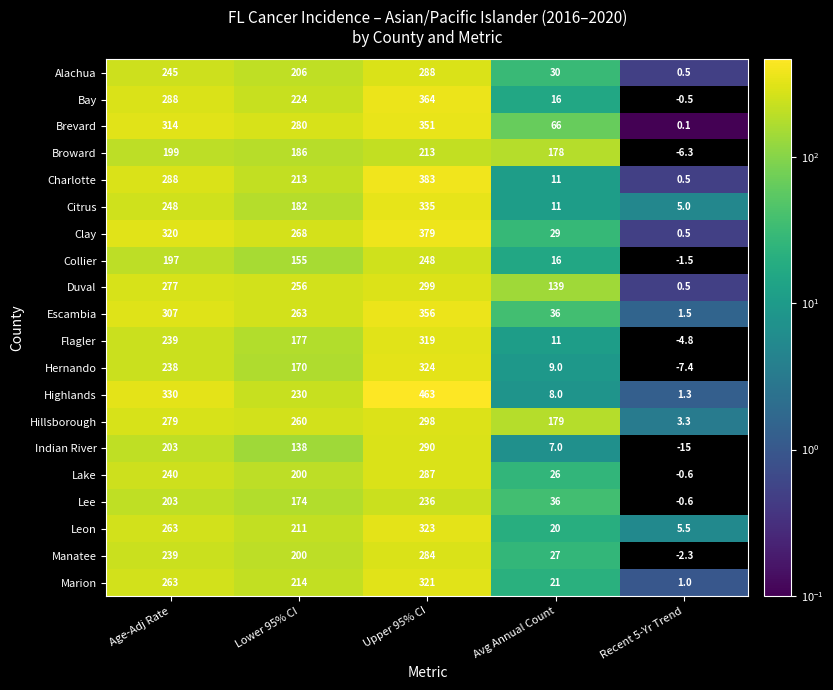

What is the total value across all series at Avg Annual Count?

876.0